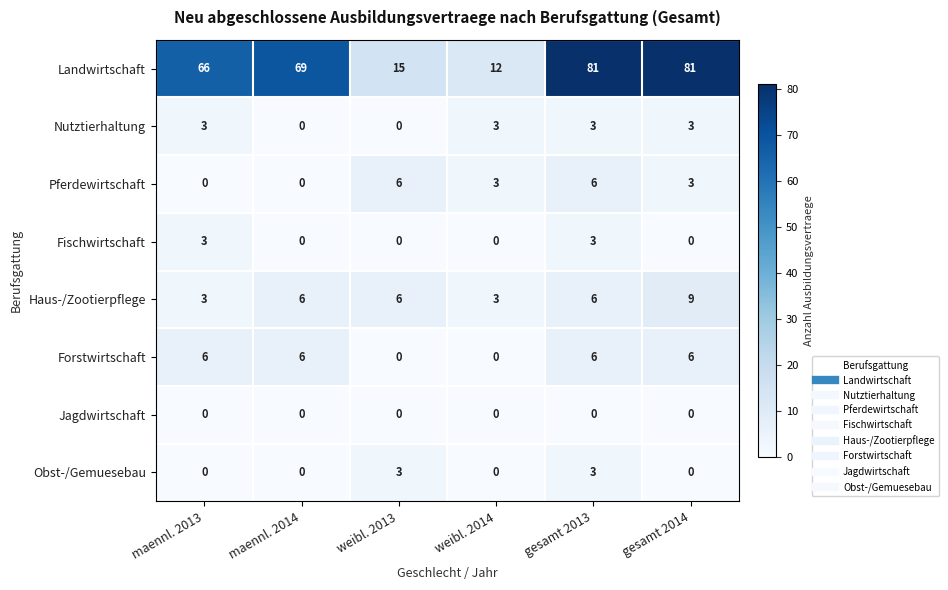

Which series has the largest range (max minus min)?

Landwirtschaft